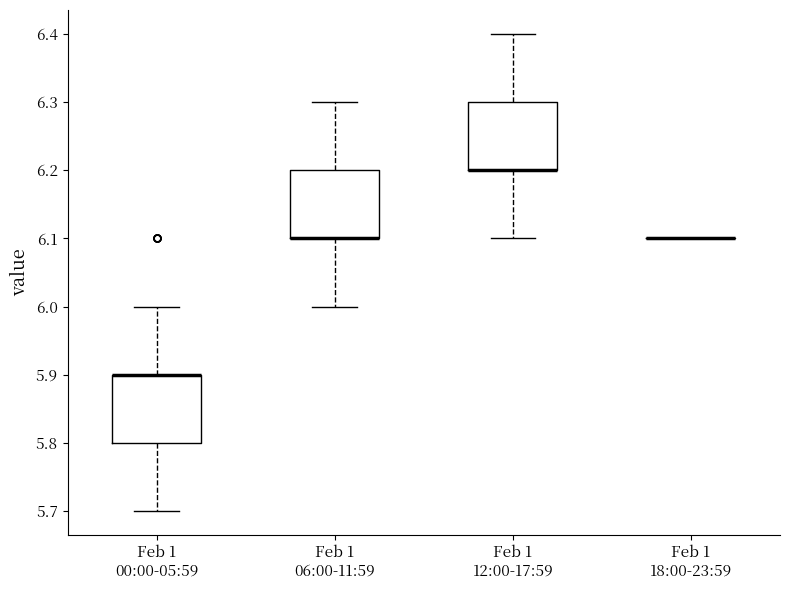

Reading left to right, read every box against the y-axis: the position of its median line, the range the box covers, and the ends of its whiskers. The values are not printed on the chart, so give them approximately, as read against the axis.

Feb 1 00:00-05:59: median 5.9 (drawn on the box's upper edge), box 5.8 to 5.9, whiskers 5.7 to 6.0
Feb 1 06:00-11:59: median 6.1 (drawn on the box's lower edge), box 6.1 to 6.2, whiskers 6.0 to 6.3
Feb 1 12:00-17:59: median 6.2 (drawn on the box's lower edge), box 6.2 to 6.3, whiskers 6.1 to 6.4
Feb 1 18:00-23:59: box collapsed to a line at 6.1, whiskers 6.1 to 6.1